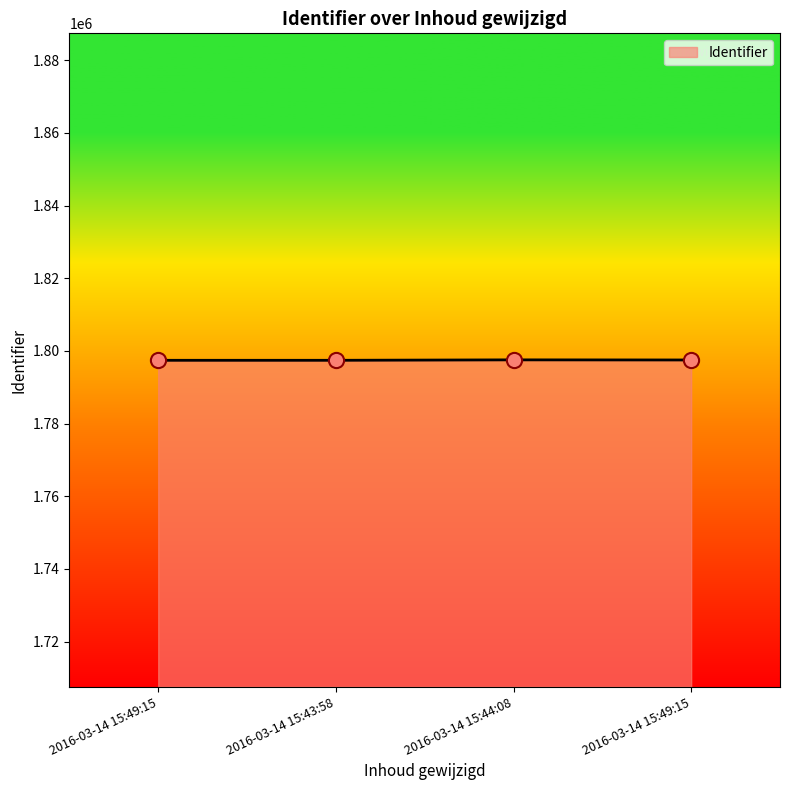

Which has a higher value, 2016-03-14 15:44:08 or 2016-03-14 15:49:15?

2016-03-14 15:44:08